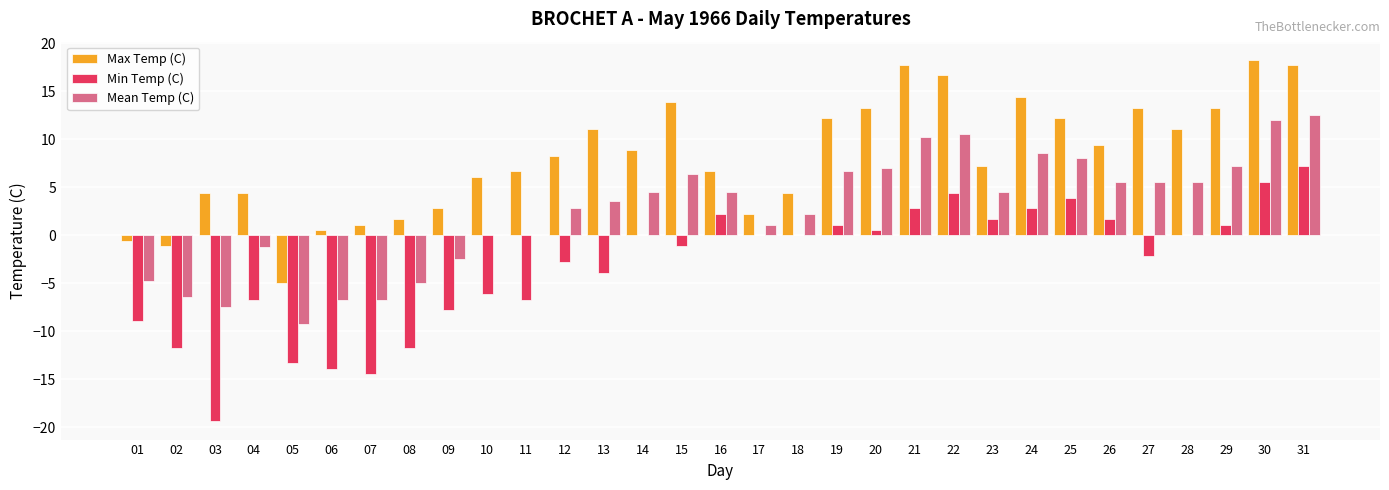

Between 12 and 22, which series saw the biggest shift?

Max Temp (C)